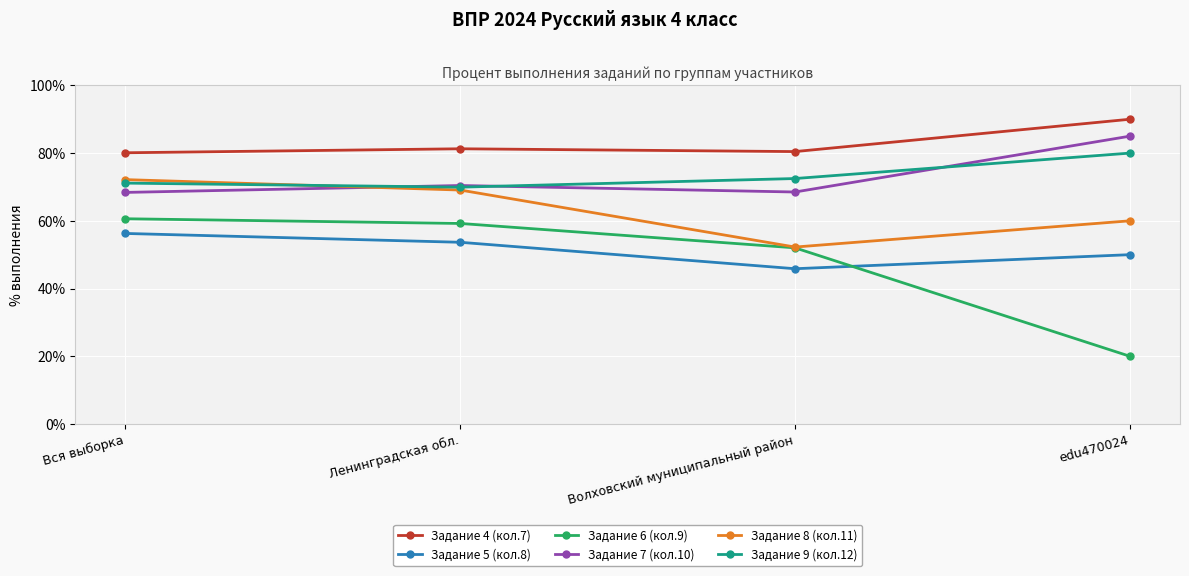

True or false: Задание 6 (кол.9) and Задание 4 (кол.7) cross at least once.

False